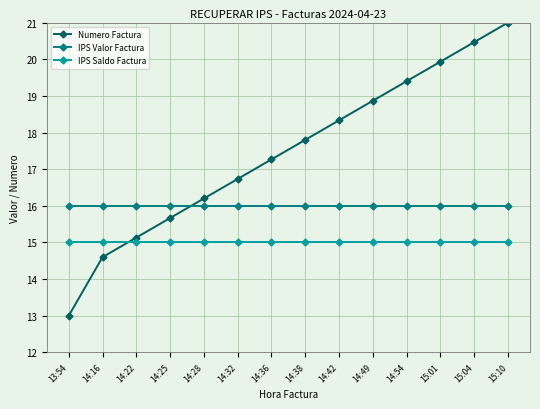

What is the difference between the highest and lowest values at 14:22?

1.0